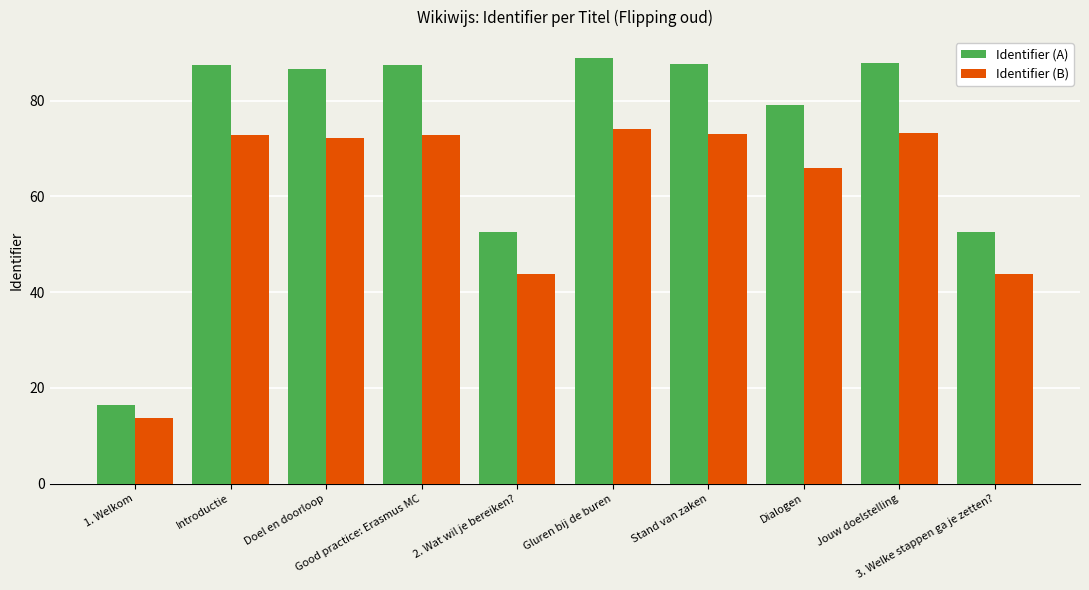

What is the average value of the Identifier (A) series?

72.7